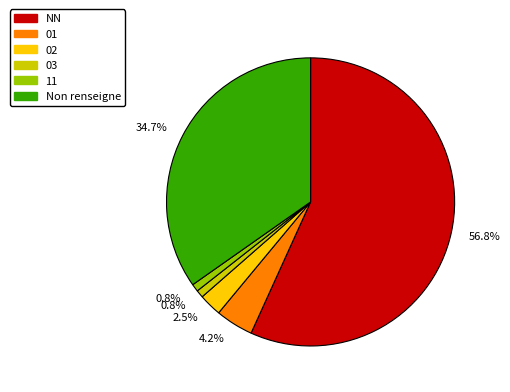

To the nearest percent, what is the average slice percentage?

17%